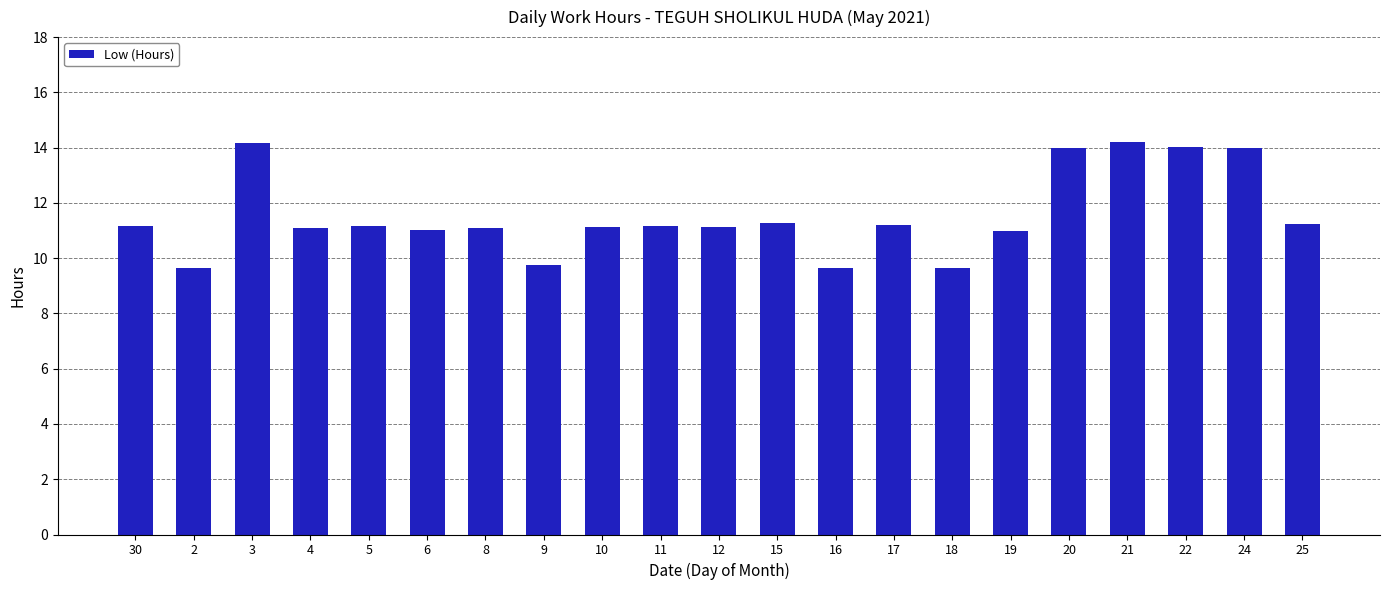

Is it true that the value at 20 is 22.4?

False